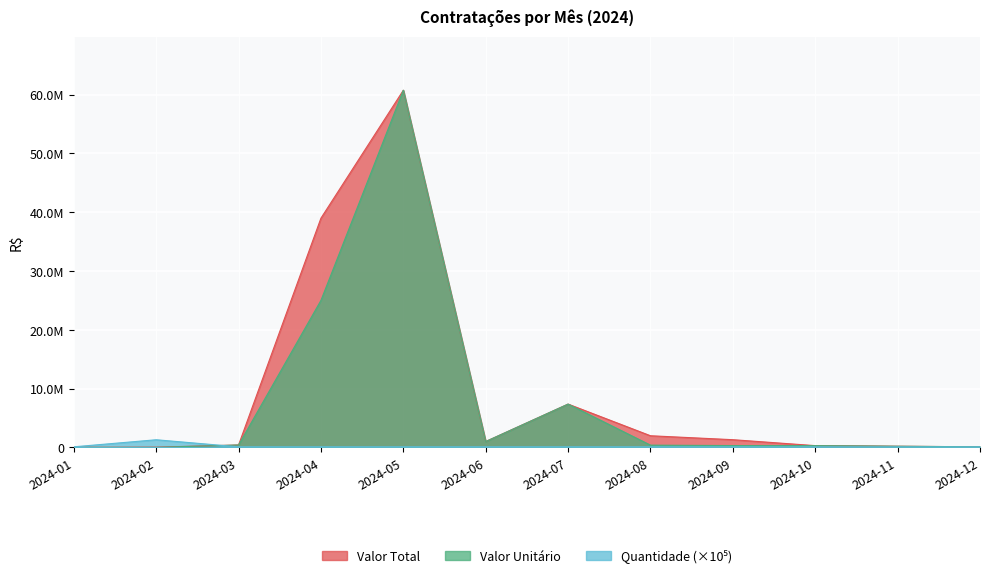

Between 2024-10 and 2024-12, which series saw the biggest shift?

Valor Total